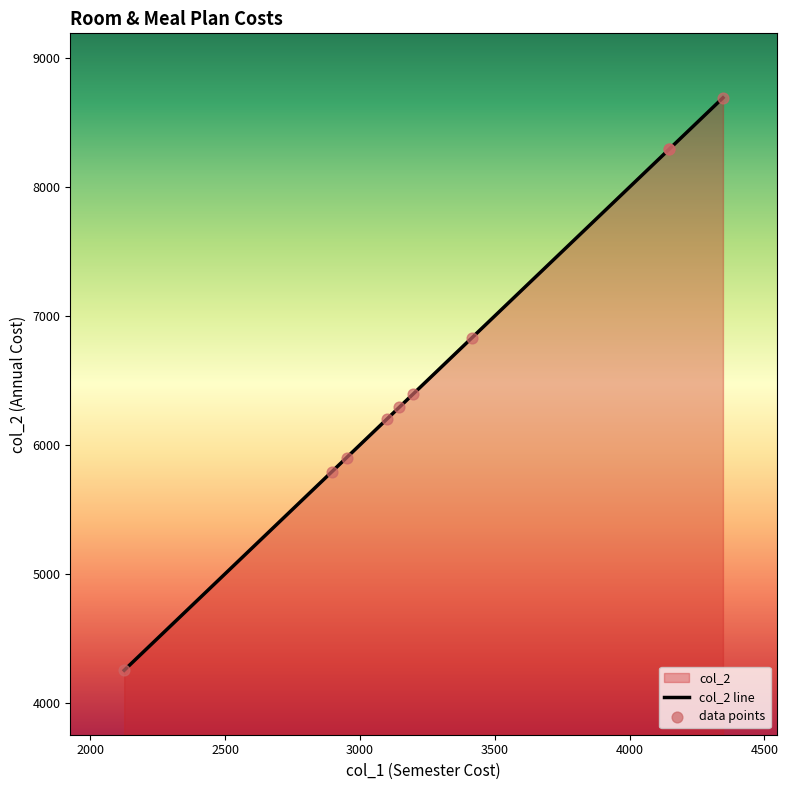

Which series reaches the maximum Y coordinate?

col_2 line